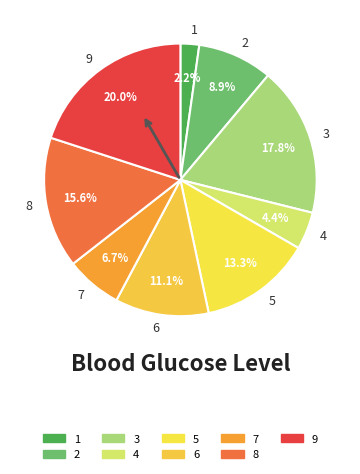

What is the ratio of the value at 2 to the value at 7?

1.3